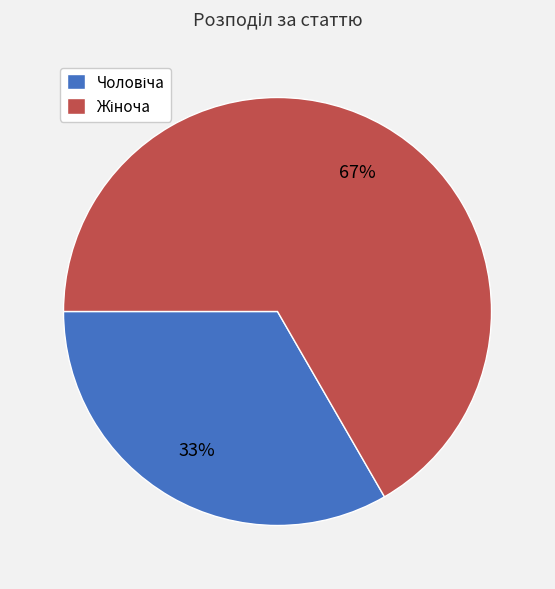

Count the number of slices in the pie.

2